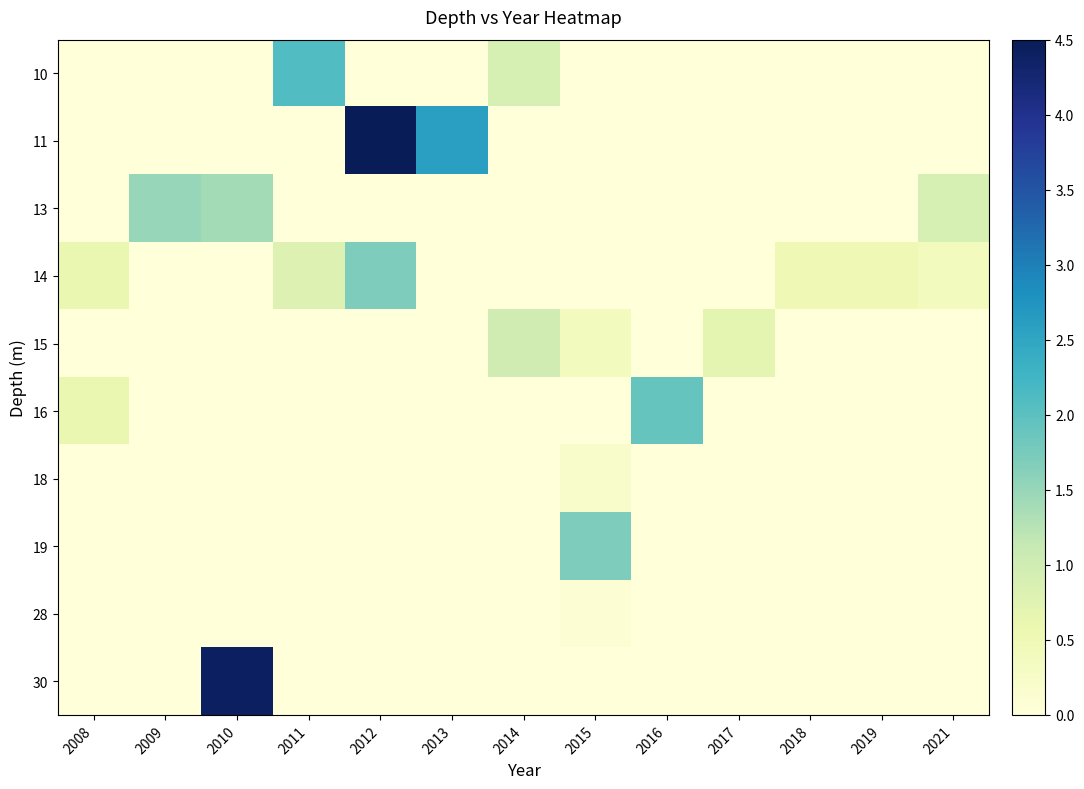

Reading left to right, what are all the values shown in this chart?

10: 2008=0.0	2009=0.0	2010=0.0	2011=2.1	2012=0.0	2013=0.0	2014=0.9	2015=0.0	2016=0.0	2017=0.0	2018=0.0	2019=0.0	2021=0.0
11: 2008=0.0	2009=0.0	2010=0.0	2011=0.0	2012=4.5	2013=2.6	2014=0.0	2015=0.0	2016=0.0	2017=0.0	2018=0.0	2019=0.0	2021=0.0
13: 2008=0.0	2009=1.5	2010=1.4	2011=0.0	2012=0.0	2013=0.0	2014=0.0	2015=0.0	2016=0.0	2017=0.0	2018=0.0	2019=0.0	2021=0.9
14: 2008=0.6	2009=0.0	2010=0.0	2011=0.8	2012=1.7	2013=0.0	2014=0.0	2015=0.0	2016=0.0	2017=0.0	2018=0.5	2019=0.5	2021=0.4
15: 2008=0.0	2009=0.0	2010=0.0	2011=0.0	2012=0.0	2013=0.0	2014=1.0	2015=0.4	2016=0.0	2017=0.7	2018=0.0	2019=0.0	2021=0.0
16: 2008=0.6	2009=0.0	2010=0.0	2011=0.0	2012=0.0	2013=0.0	2014=0.0	2015=0.0	2016=1.9	2017=0.0	2018=0.0	2019=0.0	2021=0.0
18: 2008=0.0	2009=0.0	2010=0.0	2011=0.0	2012=0.0	2013=0.0	2014=0.0	2015=0.2	2016=0.0	2017=0.0	2018=0.0	2019=0.0	2021=0.0
19: 2008=0.0	2009=0.0	2010=0.0	2011=0.0	2012=0.0	2013=0.0	2014=0.0	2015=1.7	2016=0.0	2017=0.0	2018=0.0	2019=0.0	2021=0.0
28: 2008=0.0	2009=0.0	2010=0.0	2011=0.0	2012=0.0	2013=0.0	2014=0.0	2015=0.1	2016=0.0	2017=0.0	2018=0.0	2019=0.0	2021=0.0
30: 2008=0.0	2009=0.0	2010=4.4	2011=0.0	2012=0.0	2013=0.0	2014=0.0	2015=0.0	2016=0.0	2017=0.0	2018=0.0	2019=0.0	2021=0.0